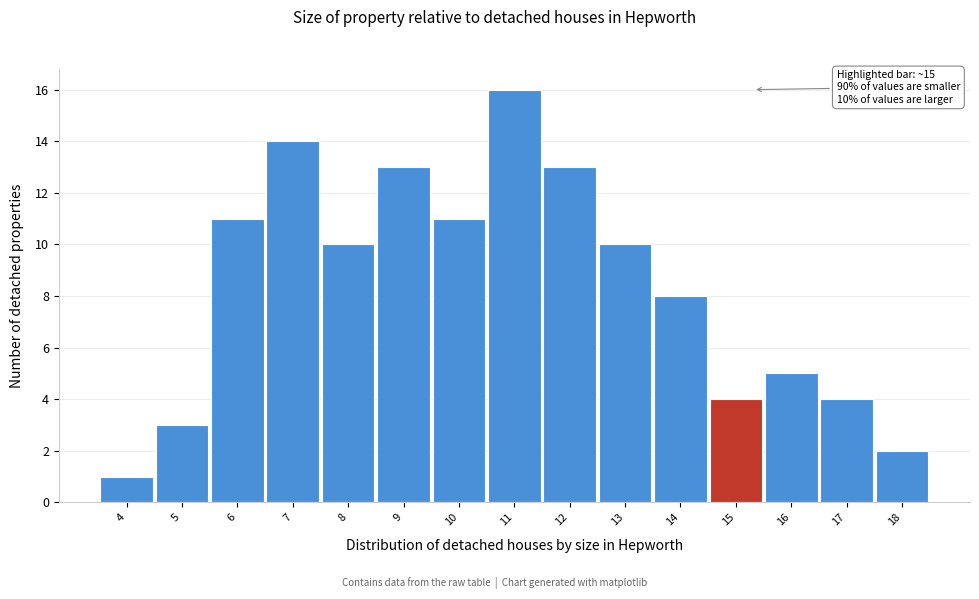

Reading left to right, what are all the values shown in this chart?

1	3	11	14	10	13	11	16	13	10	8	4	5	4	2